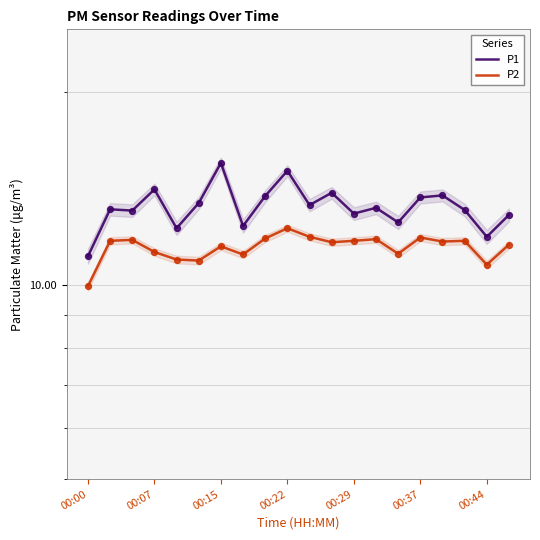

At how many categories does at least one series exceed 14?

3